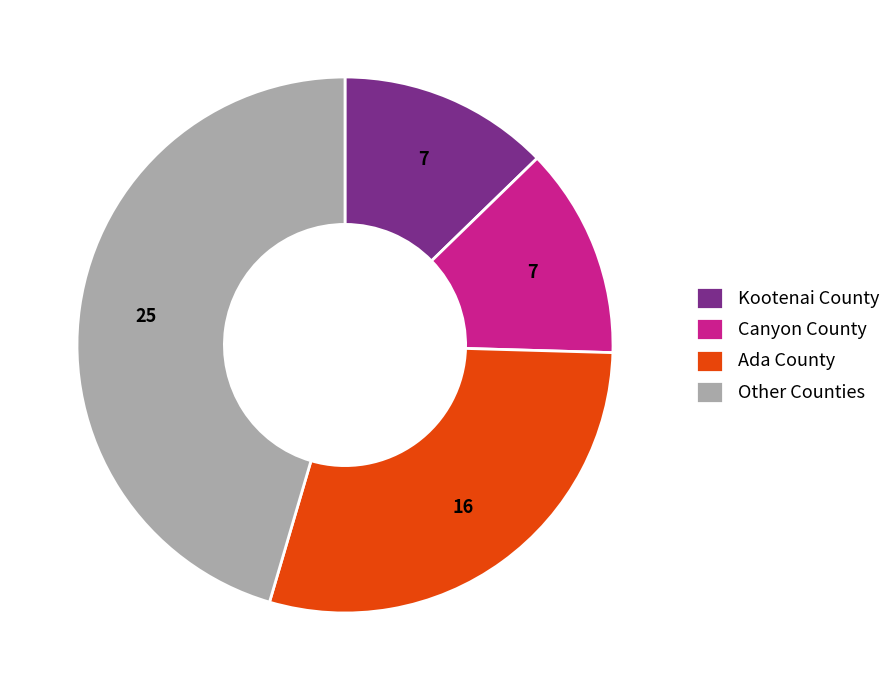

Approximately how many times larger is the value at Canyon County compared to Other Counties?

0.3